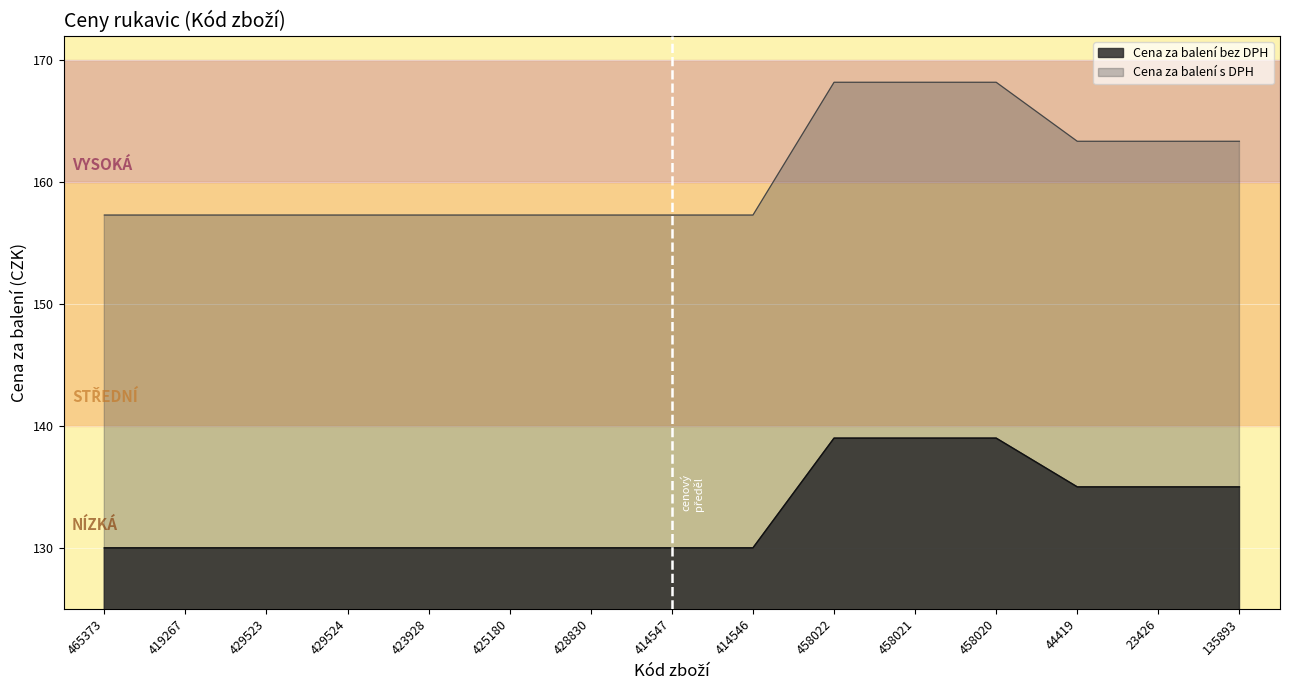

List the series in order of their peak value, lowest first.

Cena za balení s DPH, Cena za balení bez DPH